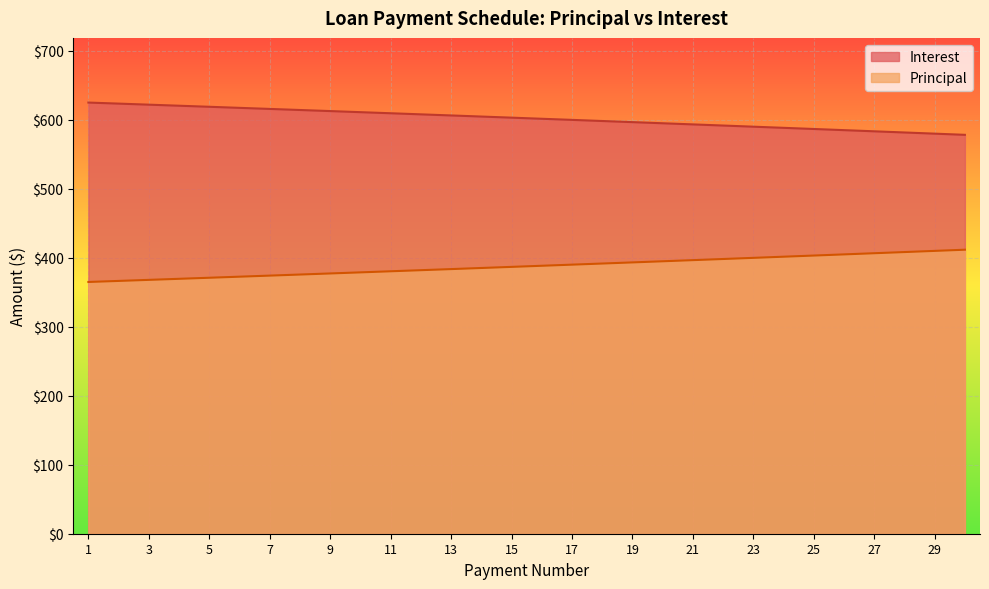

Is it true that Principal equals 386.8 at 15?

True